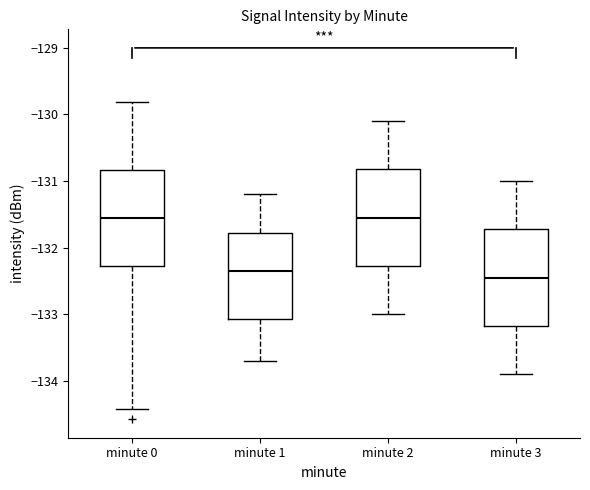

Reading left to right, read every box against the y-axis: the position of its median line, the range the box covers, and the ends of its whiskers. The values are not printed on the chart, so give them approximately, as read against the axis.

minute 0: median -131.5, box -132.3 to -130.8, whiskers -134.4 to -129.8
minute 1: median -132.3, box -133.1 to -131.8, whiskers -133.7 to -131.2
minute 2: median -131.5, box -132.3 to -130.8, whiskers -133.0 to -130.1
minute 3: median -132.4, box -133.2 to -131.7, whiskers -133.9 to -131.0